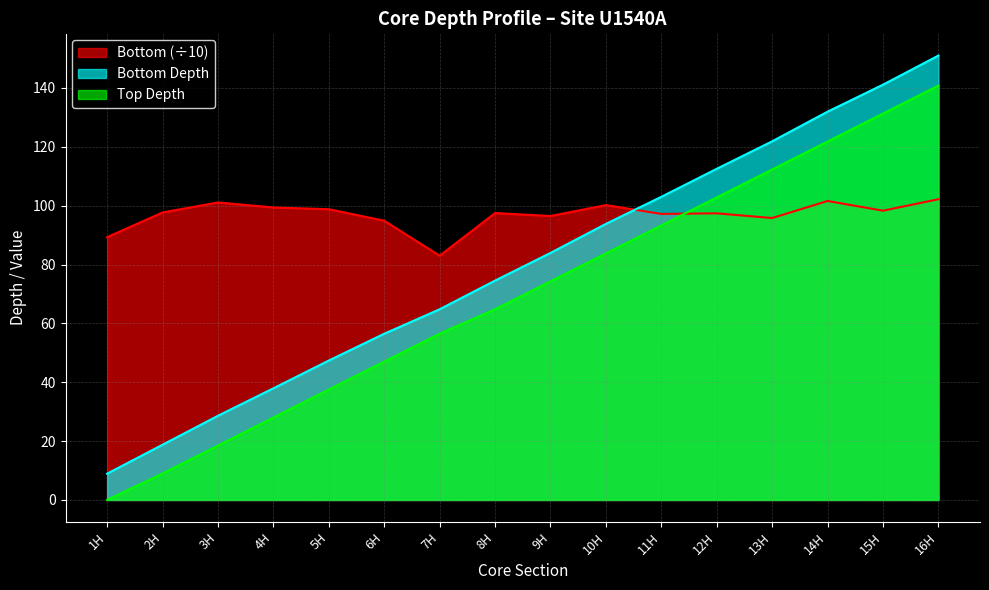

Which series has the largest total across all categories?

Bottom (÷10)